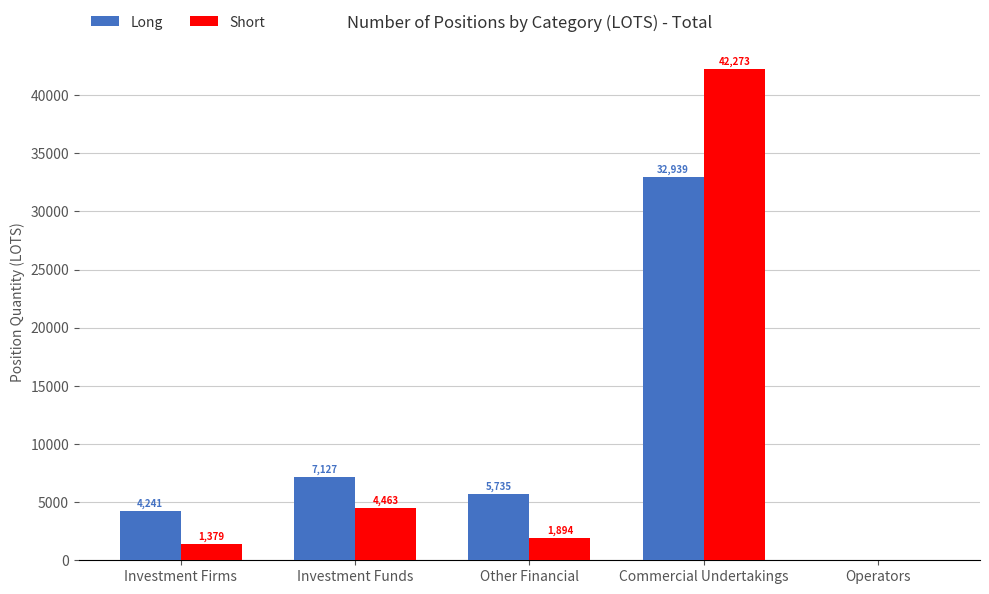

Where does the Short series first go above 1893?

Investment Funds